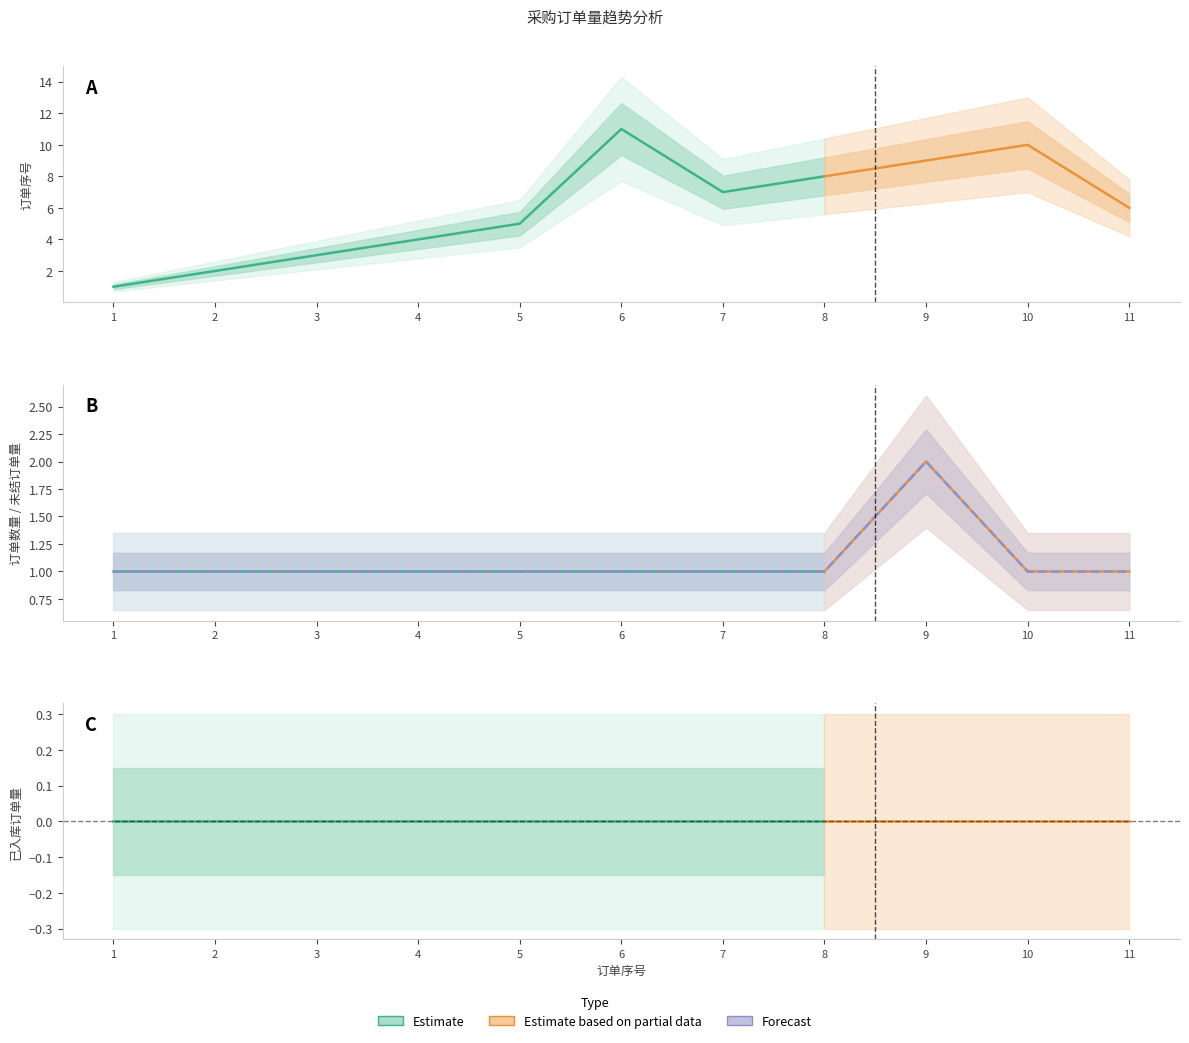

Does the chart display data point markers on the line(s)?

No